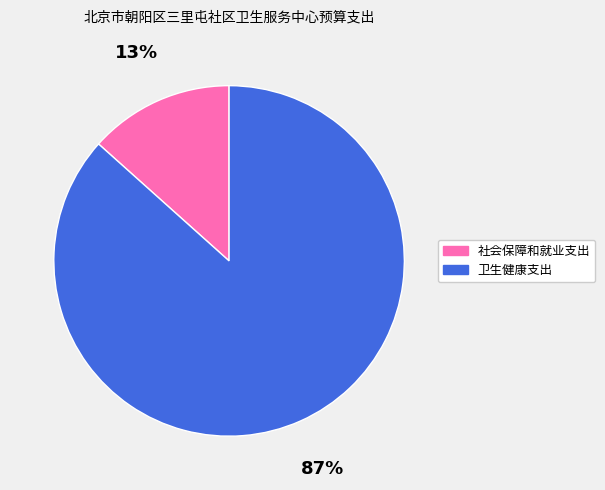

Is there a majority slice in this chart?

Yes